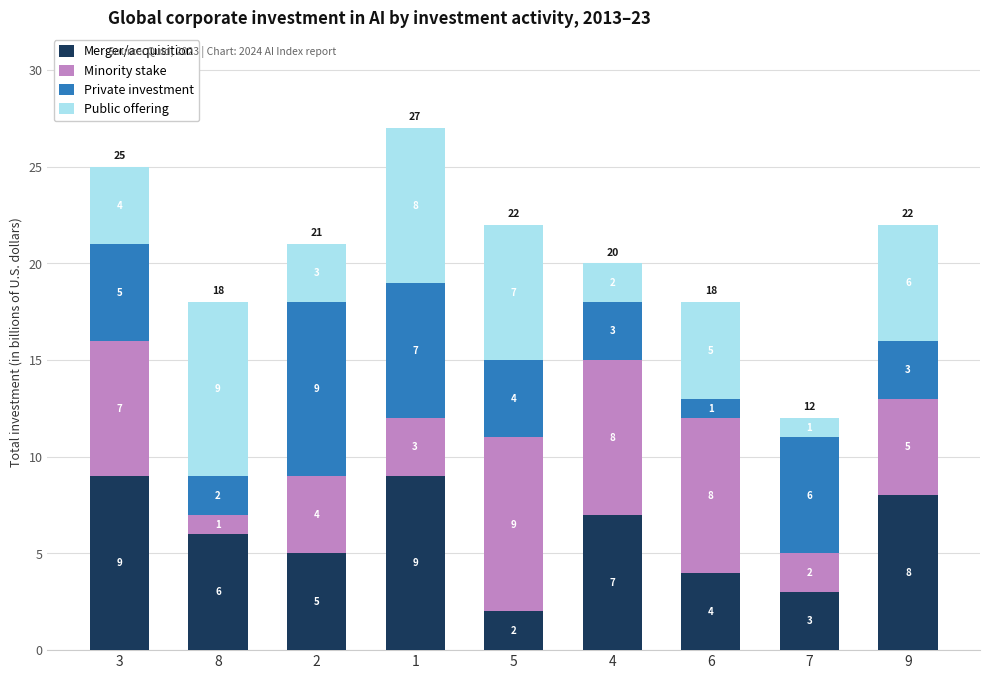

What is the difference between the maximum and minimum values in the Merger/acquisition series?

7